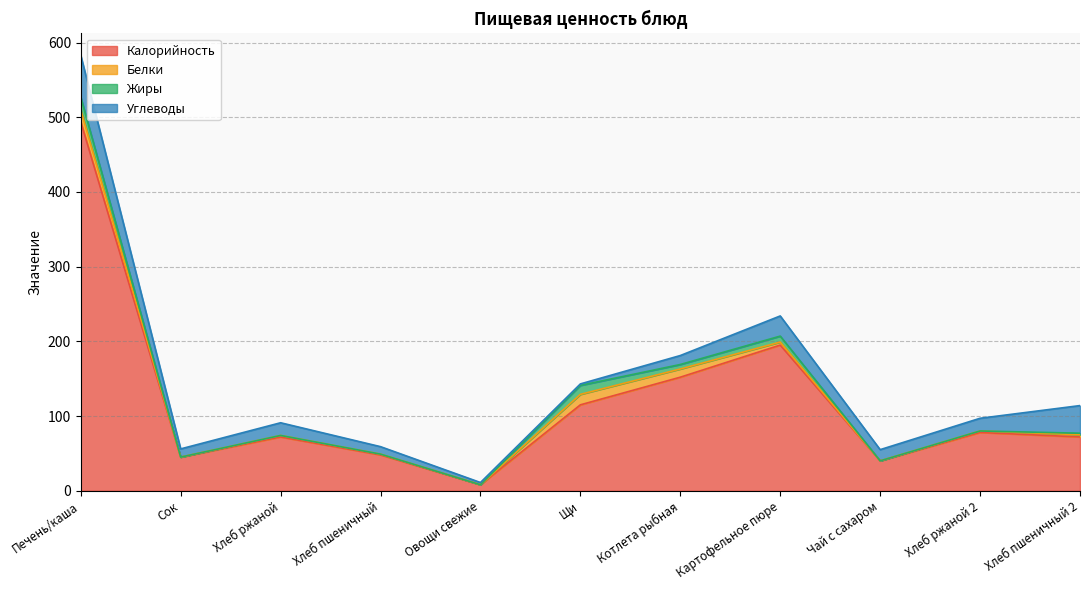

Reading left to right, list all the values displayed in this chart.

Калорийность: 494	45	72	48	8	115	152	195	40	78	72
Белки: 16	0	2	1	0	14	11	4	0	2	3
Жиры: 17	0	0	0	0	12	6	8	0	0	2
Углеводы: 56	11	17	10	3	2	12	27	15	17	37